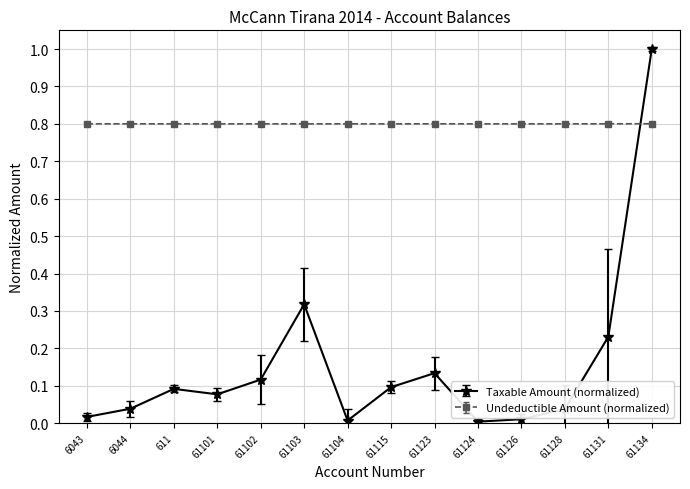

Rank the series at 61126 from lowest to highest value.

Taxable Amount (normalized), Undeductible Amount (normalized)